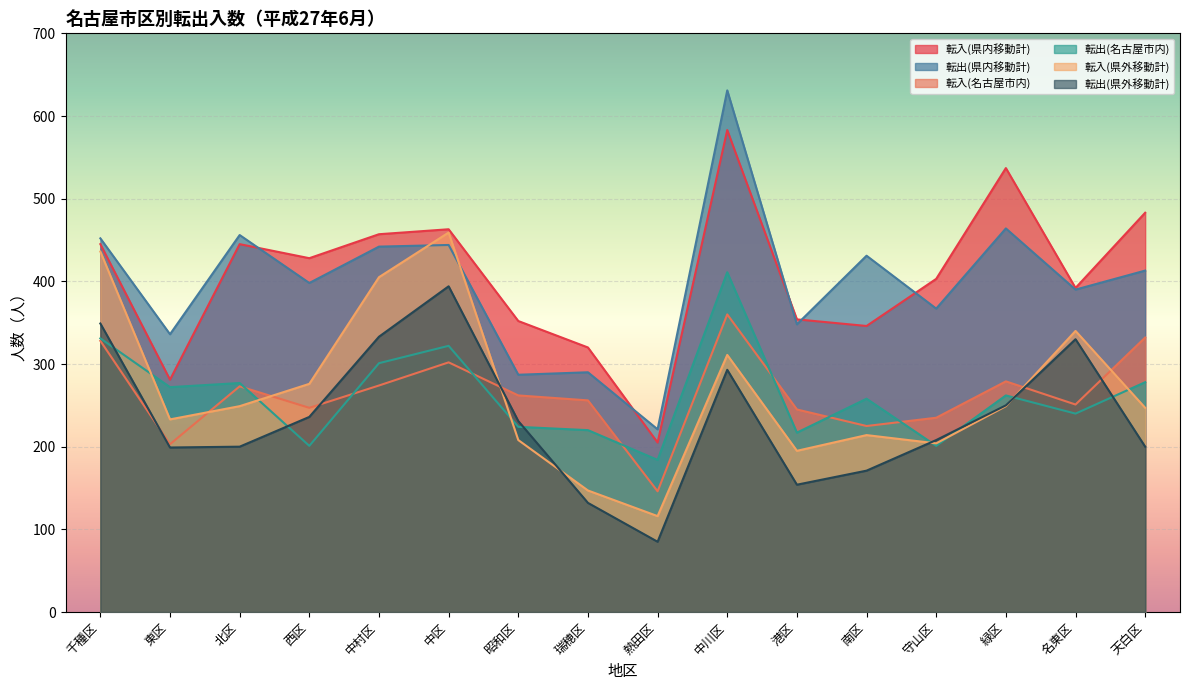

Reading left to right, transcribe all the data shown in this chart.

転入(県内移動計): 445	281	445	428	457	463	352	320	205	583	354	346	403	537	392	483
転出(県内移動計): 452	336	456	398	442	444	287	290	221	631	348	431	367	464	390	413
転入(名古屋市内): 328	203	273	247	274	302	262	256	146	360	245	225	235	279	251	332
転出(名古屋市内): 331	272	277	201	301	322	224	220	184	411	217	258	201	262	240	278
転入(県外移動計): 436	233	249	276	405	459	208	147	116	311	195	214	204	249	340	247
転出(県外移動計): 349	199	200	236	333	394	231	132	85	293	154	171	208	250	330	200